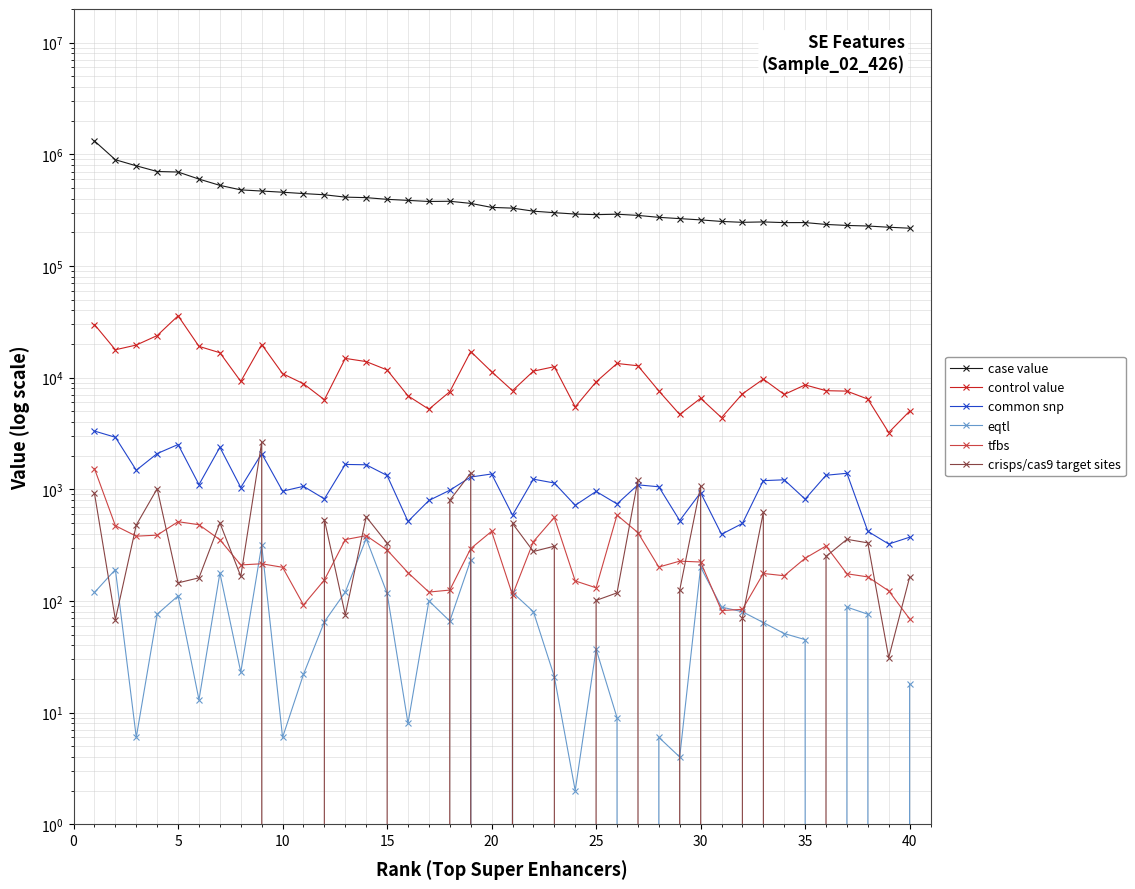

What is the maximum value shown in the chart?

1315472.4